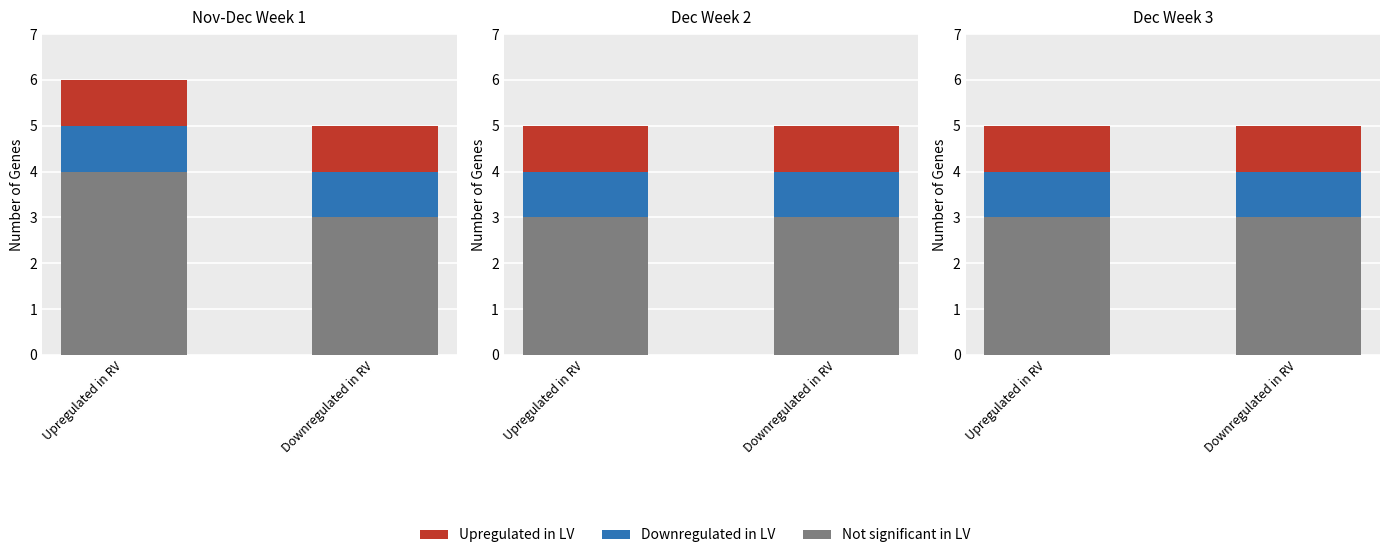

At which category does the chart reach its minimum across all series?

Upregulated in RV